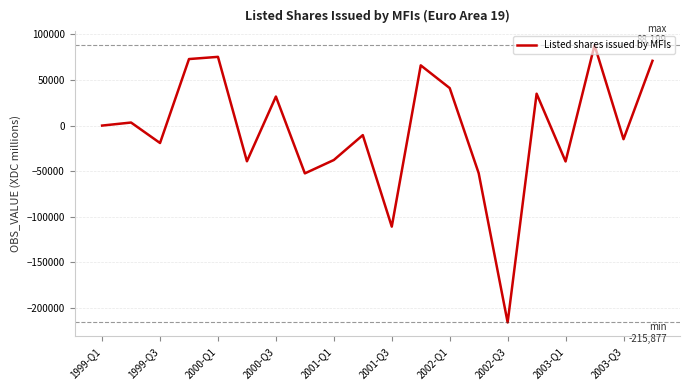

What is the smallest value displayed?

-215876.7